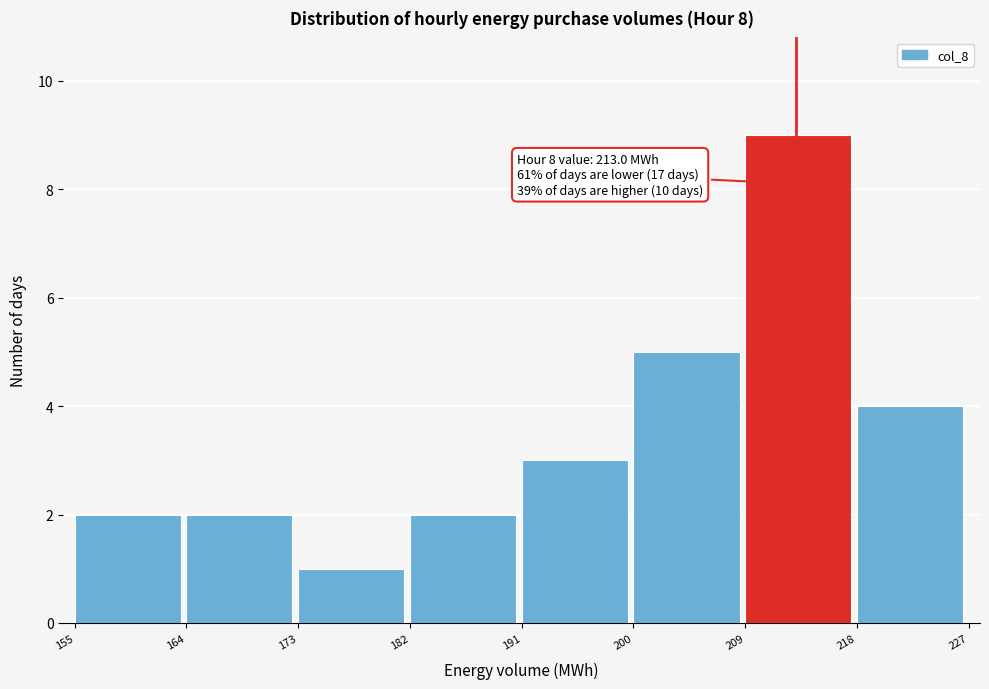

Over which range of the x-axis is the bar tallest?

209 to 218